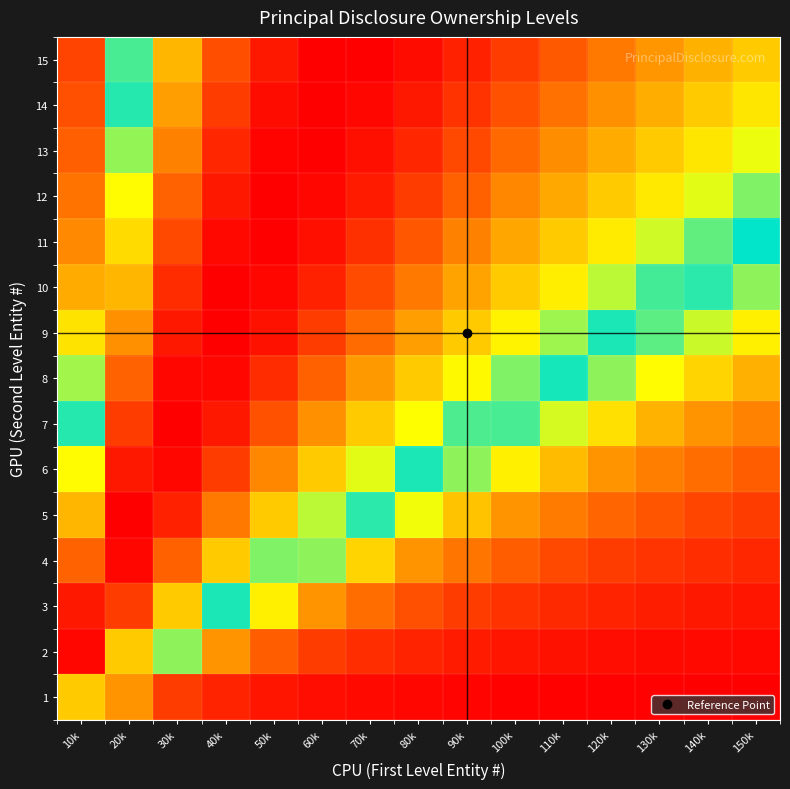

Which series has the largest total across all categories?

15